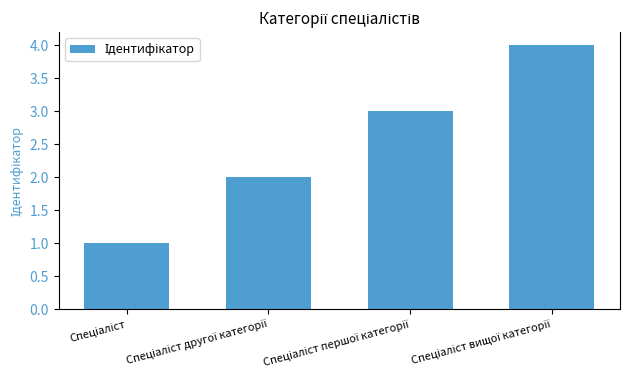

Reading right to left, what are all the values shown in this chart?

4	3	2	1